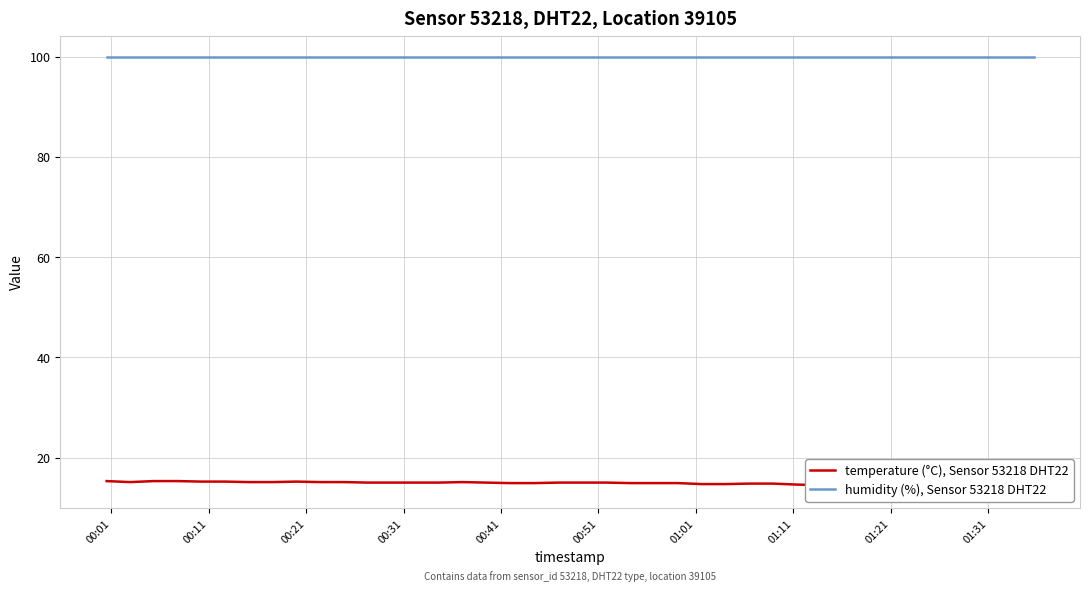

Does the chart display data point markers on the line(s)?

No